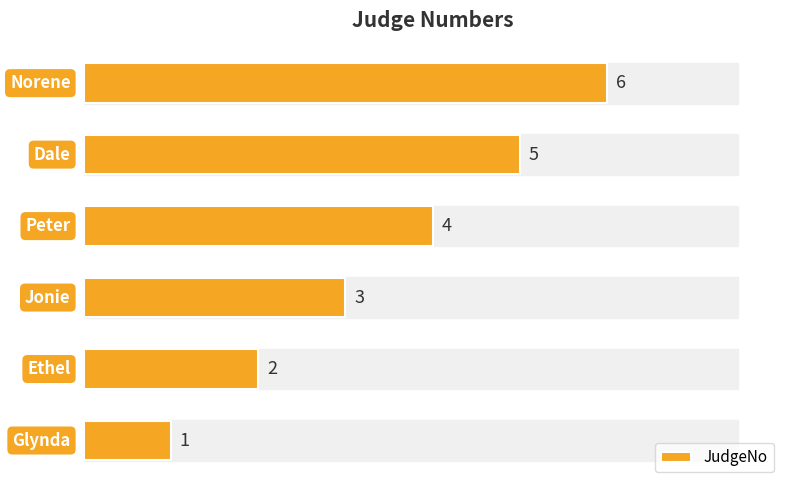

Count the values in the range 2 to 5.

4